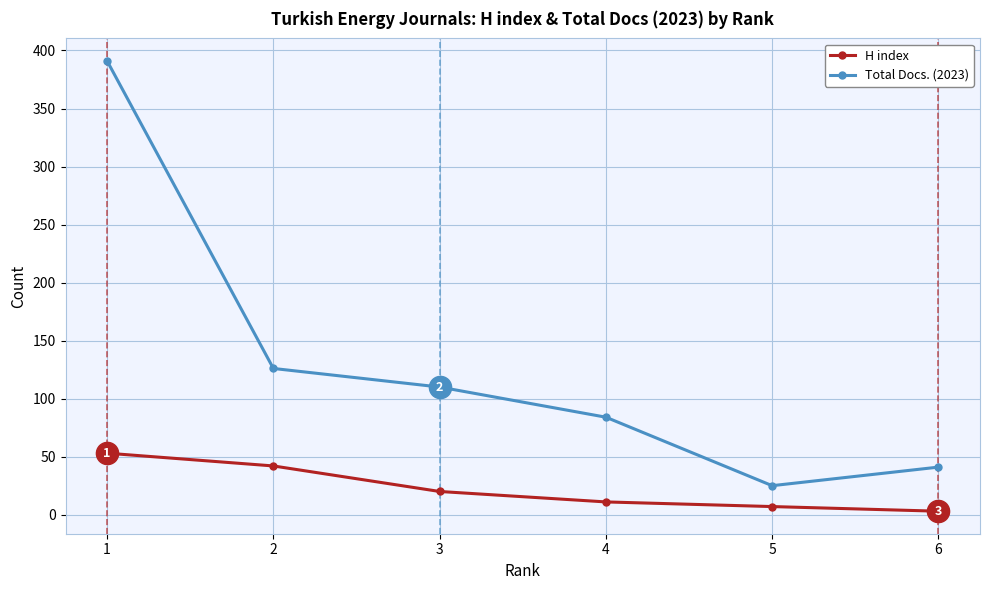

Reading right to left, list all the values displayed in this chart.

H index: 6=3	5=7	4=11	3=20	2=42	1=53
Total Docs. (2023): 6=41	5=25	4=84	3=110	2=126	1=391